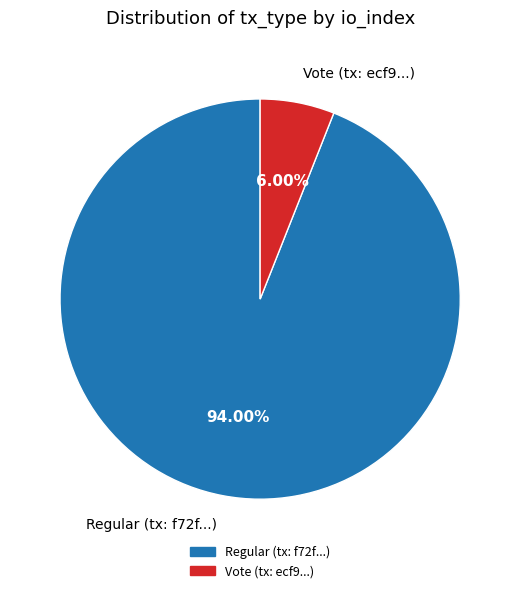

Combined, do Vote (tx: ecf9...) and Regular (tx: f72f...) account for over 50%?

Yes